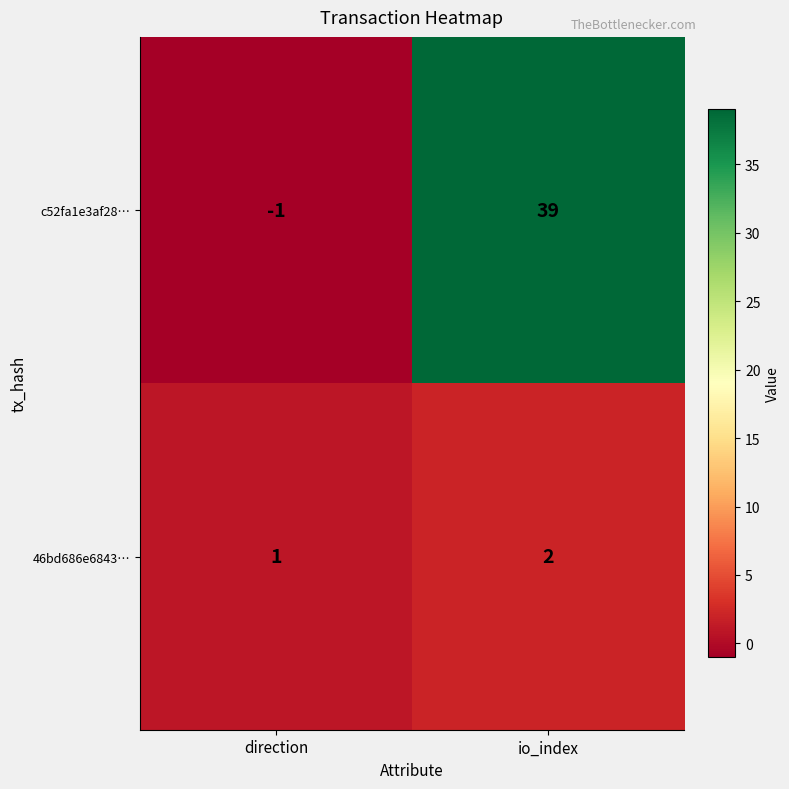

At which category does the chart reach its minimum across all series?

direction